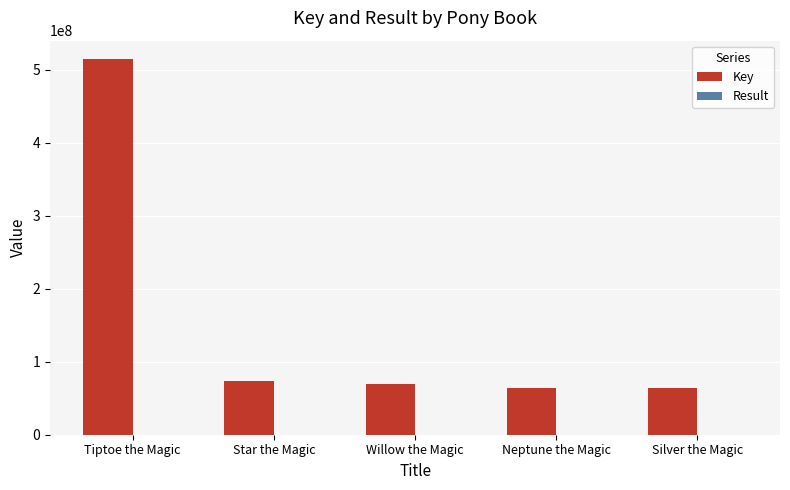

Does the chart contain stacked bars?

No